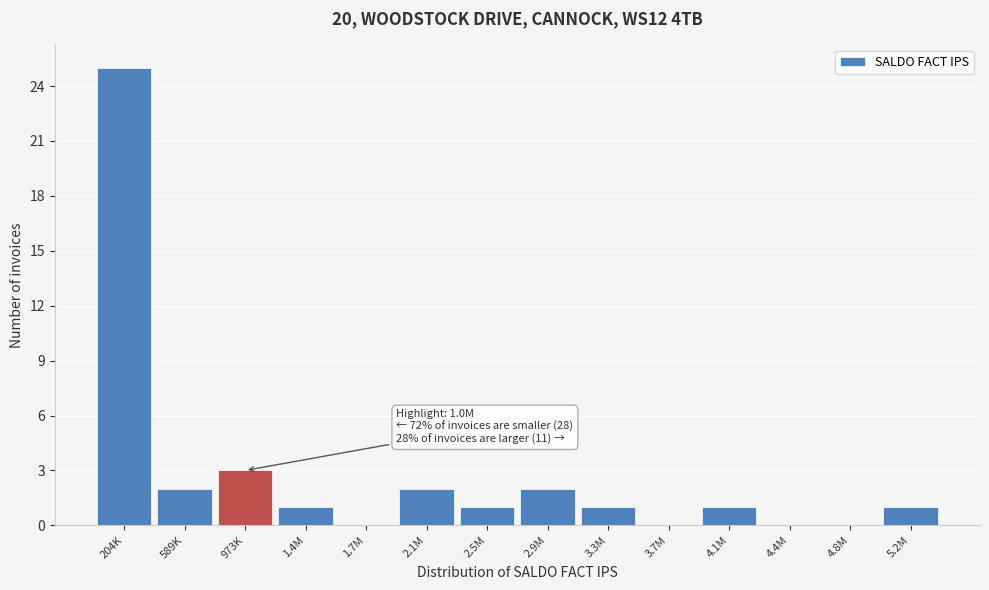

Reading left to right, list all the values displayed in this chart.

204K=25	589K=2	973K=3	1.4M=1	1.7M=0	2.1M=2	2.5M=1	2.9M=2	3.3M=1	3.7M=0	4.1M=1	4.4M=0	4.8M=0	5.2M=1